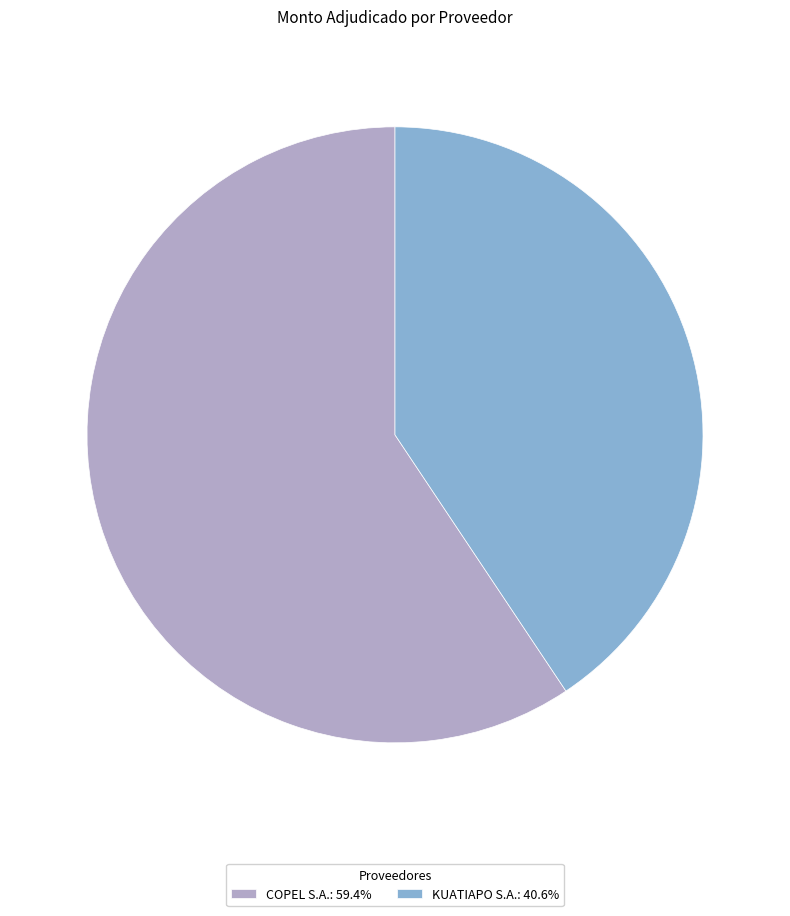

Between KUATIAPO S.A. and COPEL S.A., which is larger?

COPEL S.A.